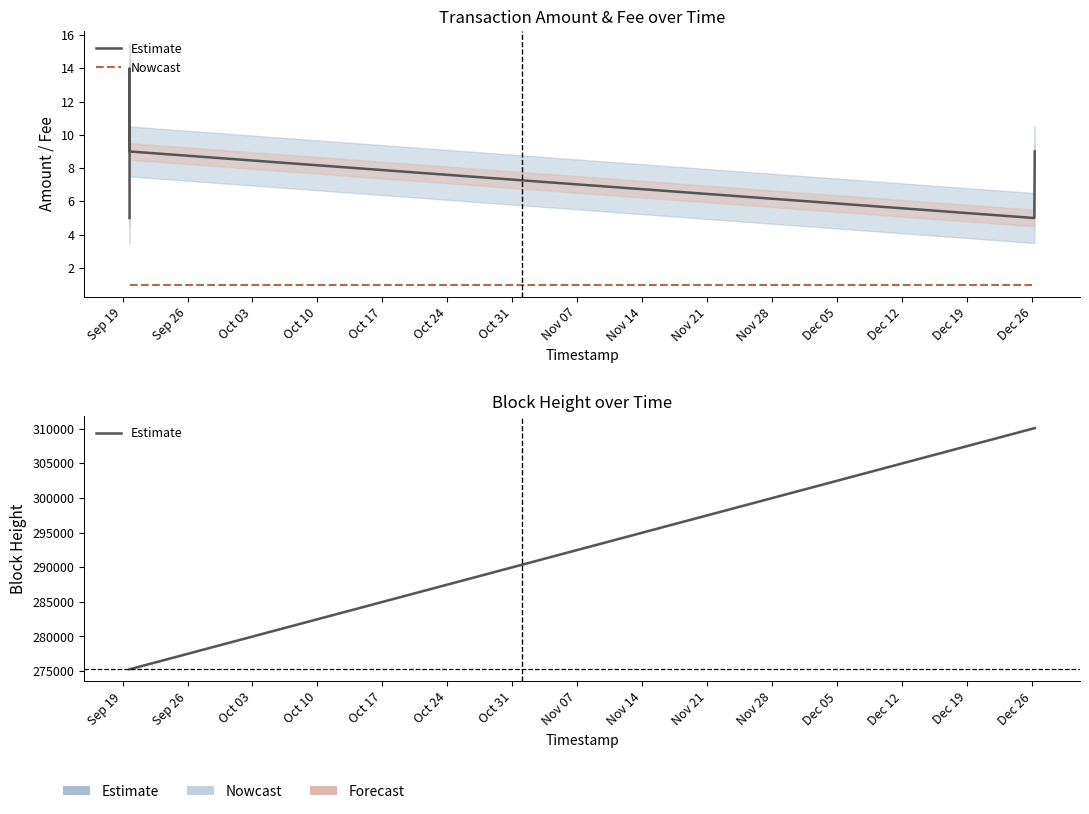

True or false: Fee and Height cross at least once.

False